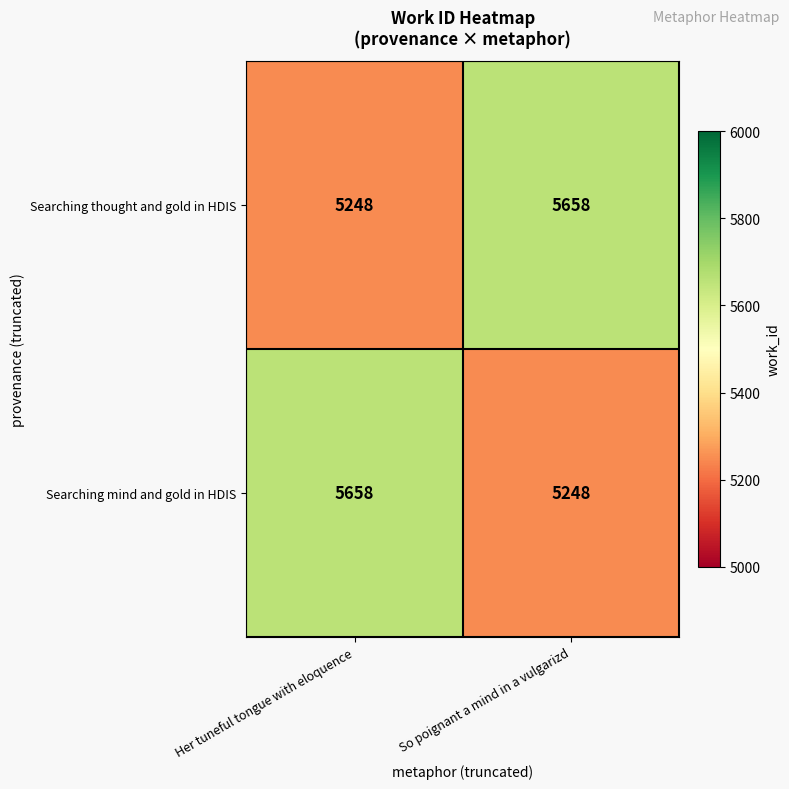

What is the minimum value shown in the chart?

5248